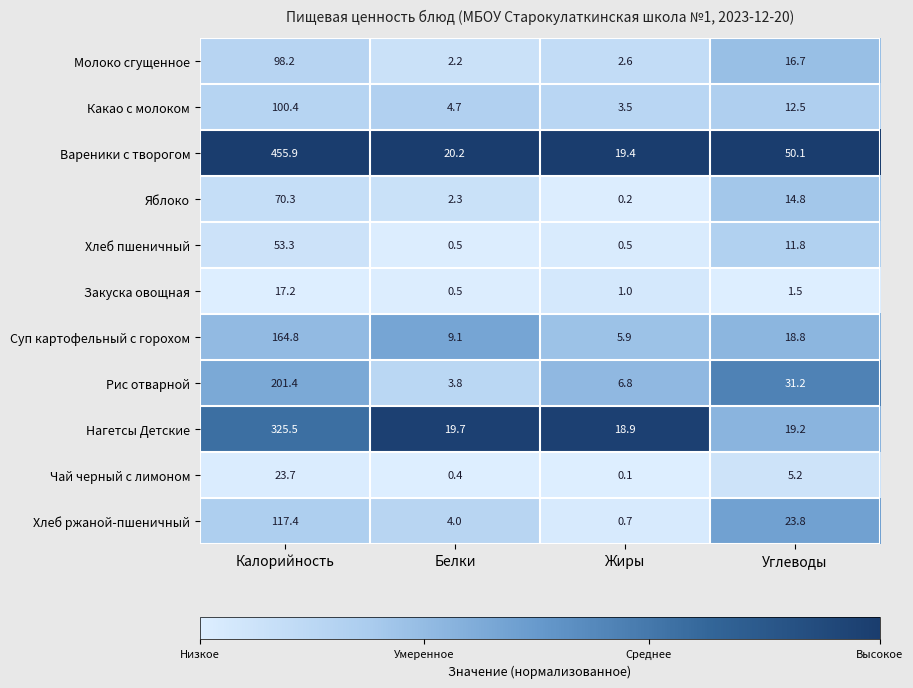

What is the sum of the Молоко сгущенное values at Углеводы and Белки?

18.9